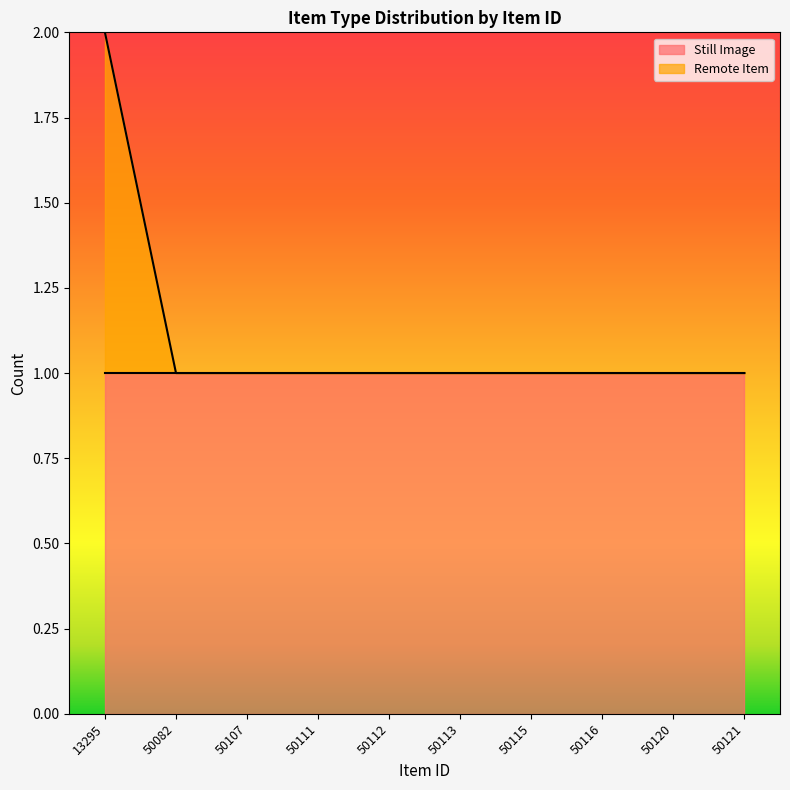

What is the average value?

1